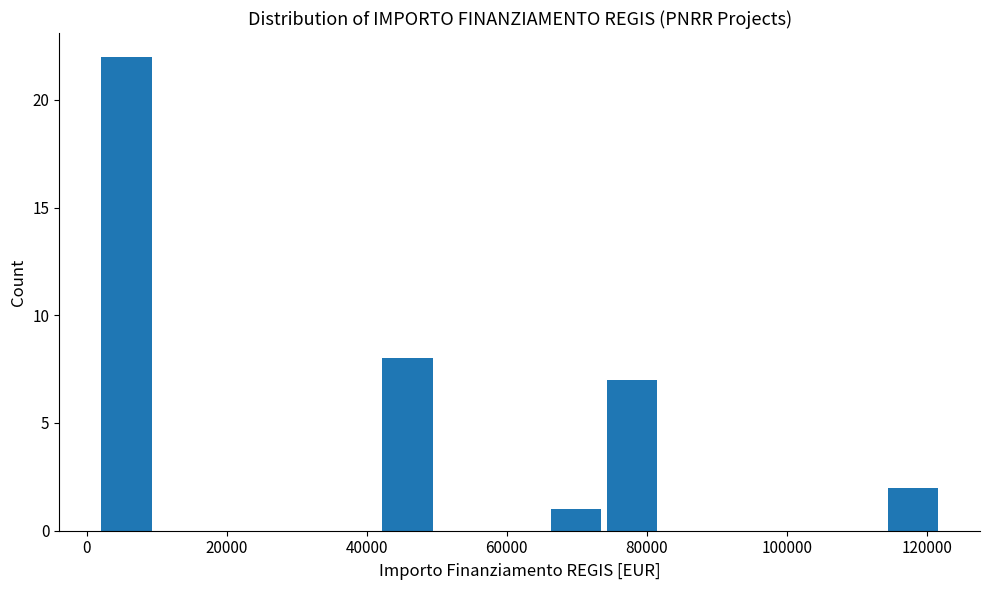

Reading left to right, transcribe this chart: for each bar, give the range it covers on the x-axis and its height. Neither the bar edges nor the heights are printed on the chart, so give them approximately, as read against the axes.

2000 to 10000: 22
10000 to 18000: 0
18000 to 26000: 0
26000 to 34000: 0
34000 to 42000: 0
42000 to 50000: 8
50000 to 58000: 0
58000 to 66000: 0
66000 to 74000: 1
74000 to 82000: 7
82000 to 90000: 0
90000 to 98000: 0
98000 to 106000: 0
106000 to 114000: 0
114000 to 122000: 2